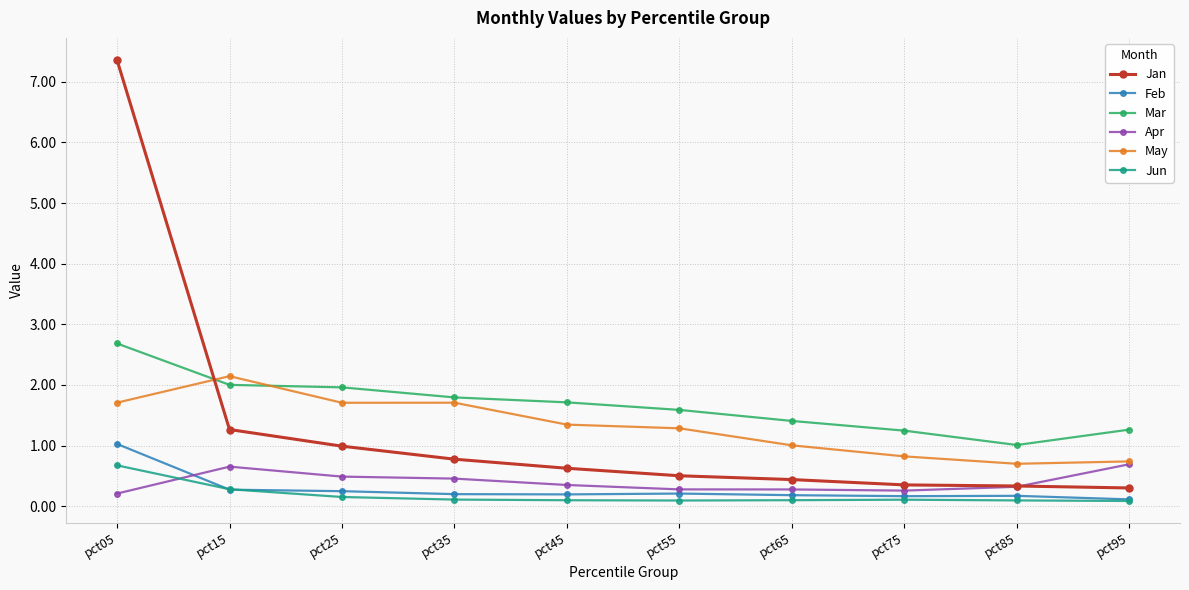

Count the number of categories in the chart.

10